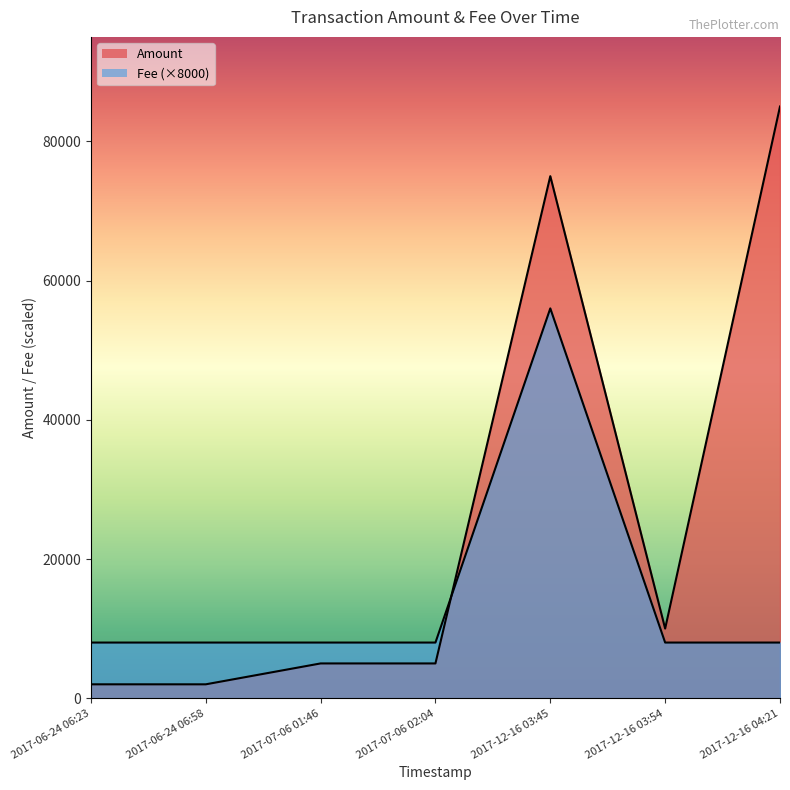

List the series in order of their overall mean, highest first.

Amount, Fee